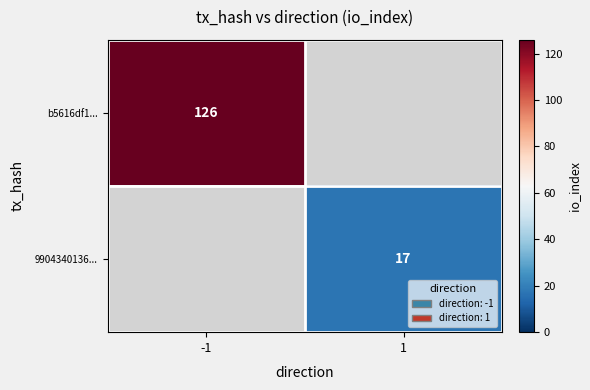

The 9904340136... series shows 28 at 1. True or false?

False